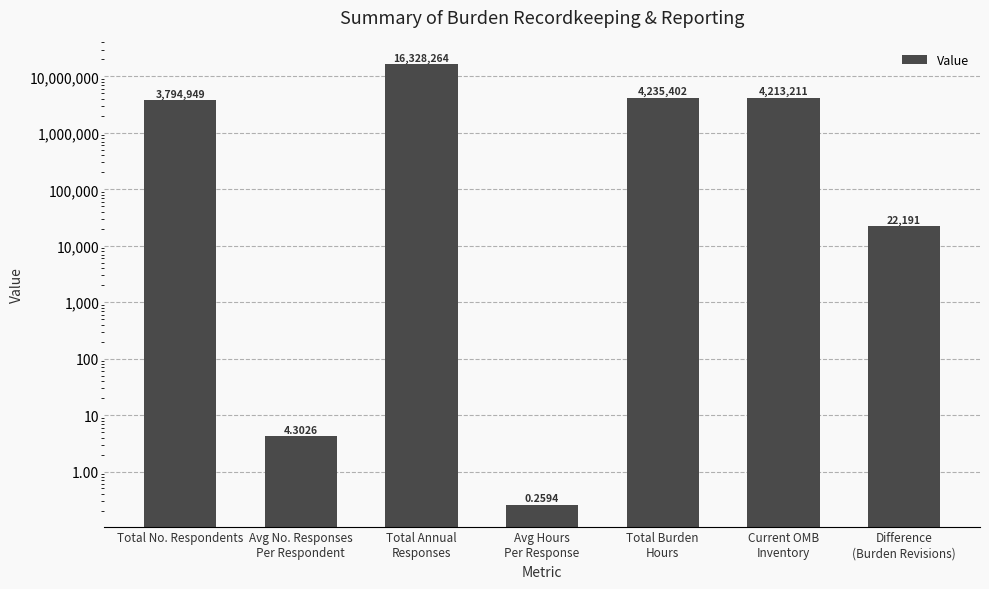

True or false: the data shows 0.3 at Avg Hours
Per Response.

True